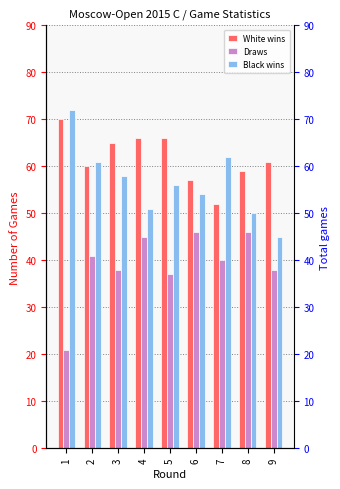

Between 5 and 2, which is larger?

5